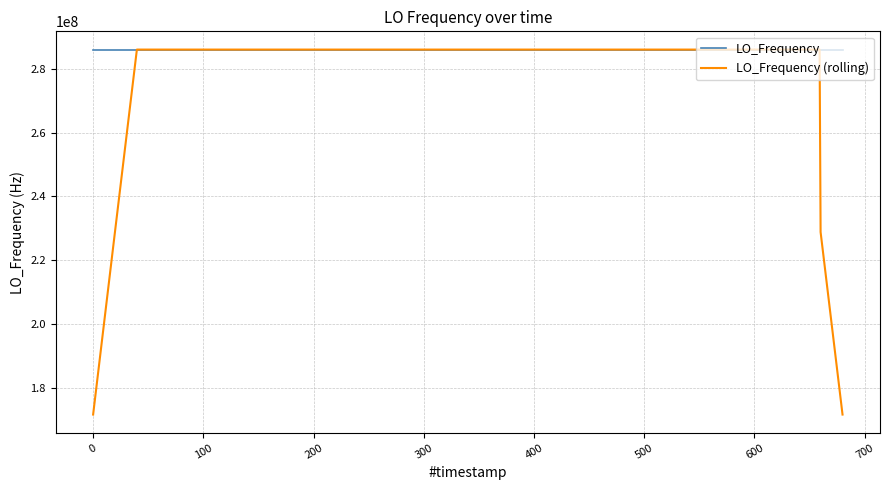

Which series has the largest range (max minus min)?

LO_Frequency (rolling)